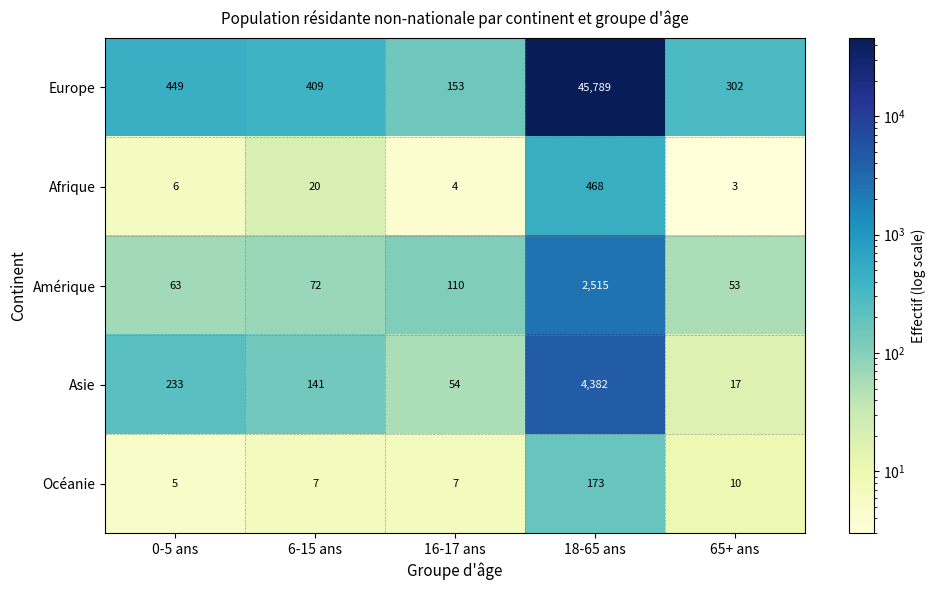

Rank the series by their maximum value, from highest to lowest.

Europe, Asie, Amérique, Afrique, Océanie